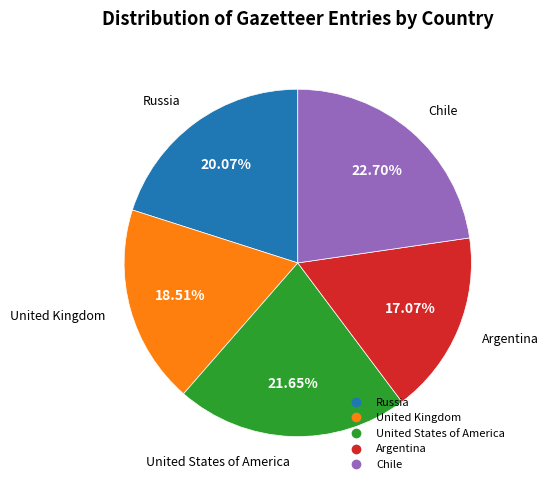

What is the ratio of the value at United States of America to the value at Russia?

1.1